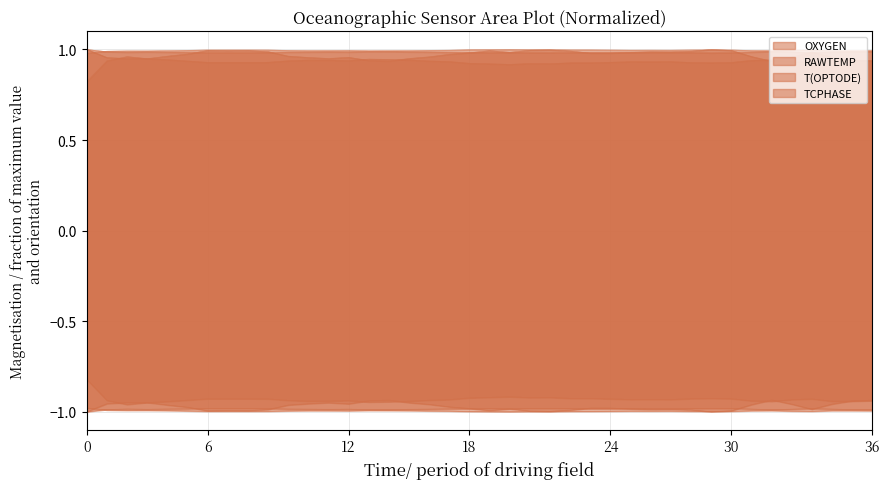

After their last crossing, which series has the higher values: TCPHASE or OXYGEN?

TCPHASE